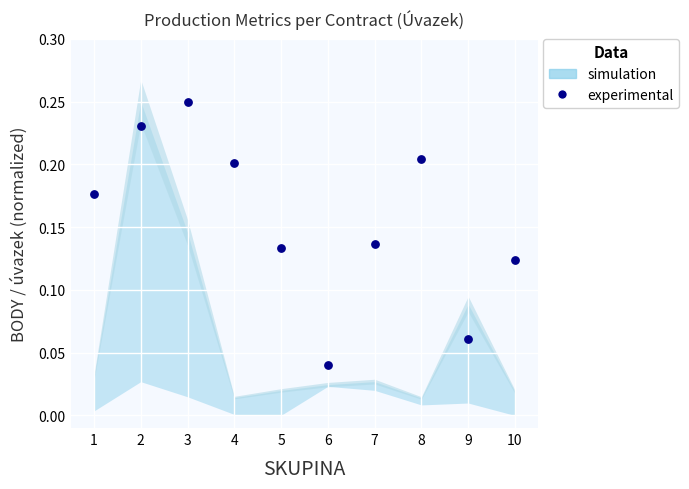

What is the average X value?

5.5